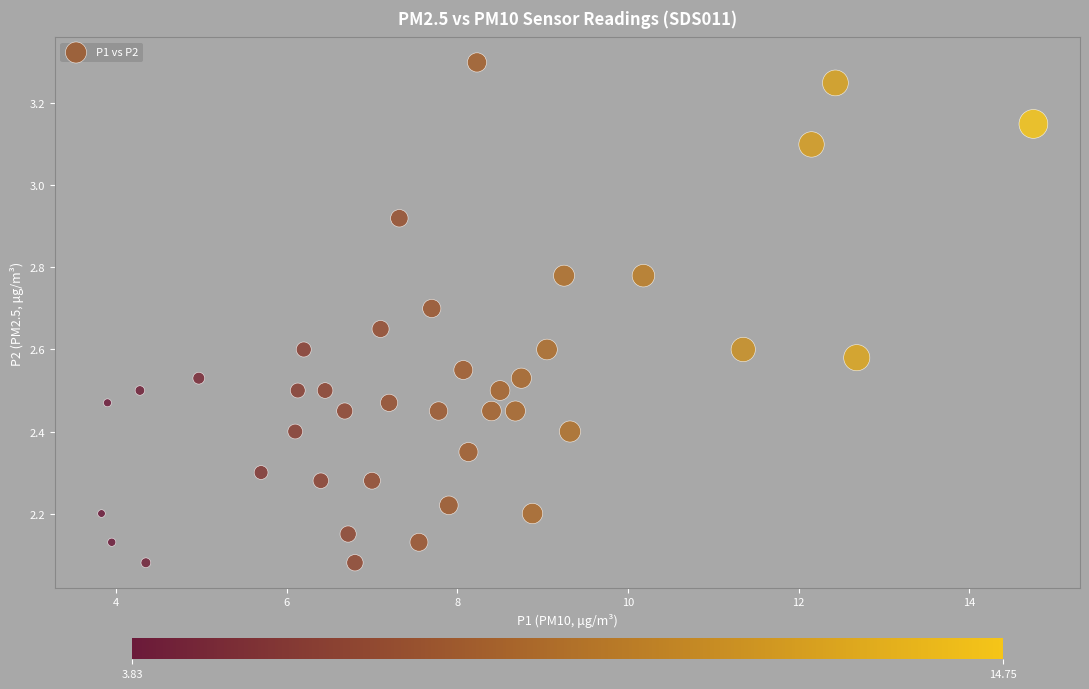

What is the range of Y values (max minus min)?

1.2